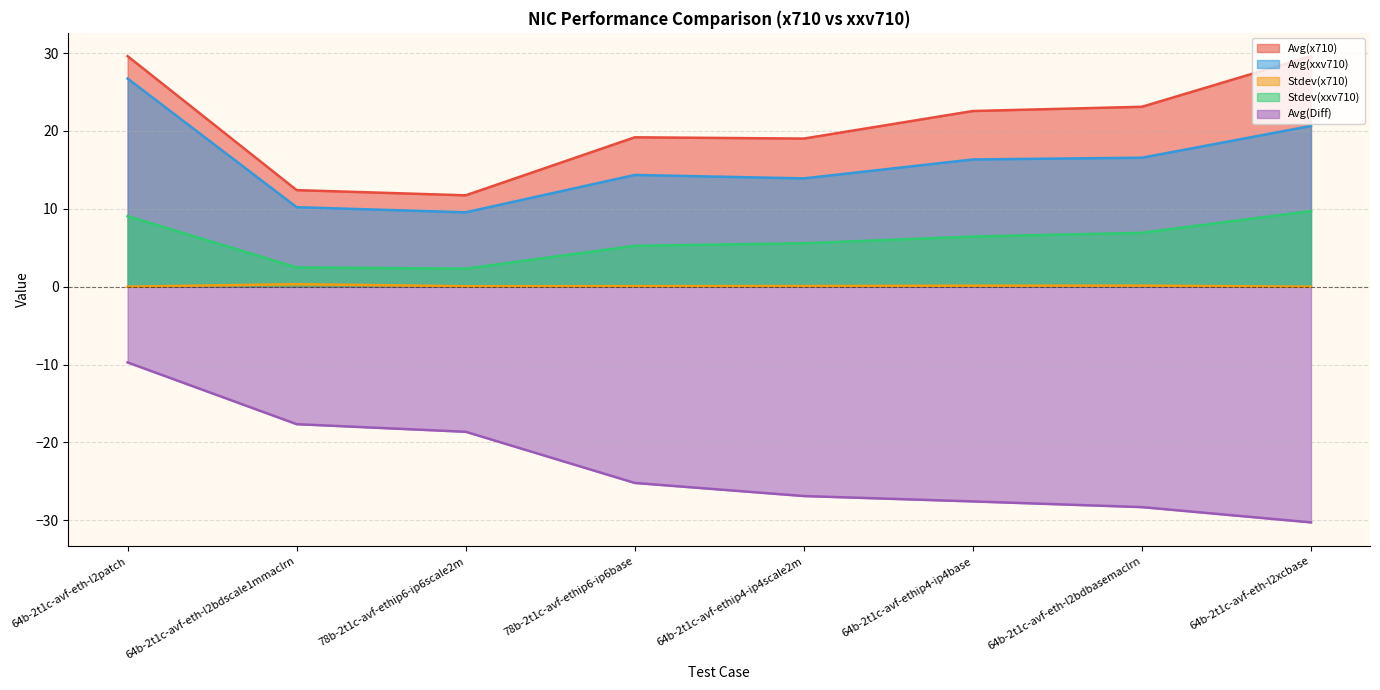

What is the difference between the highest and lowest values at 64b-2t1c-avf-eth-l2xcbase?

59.9